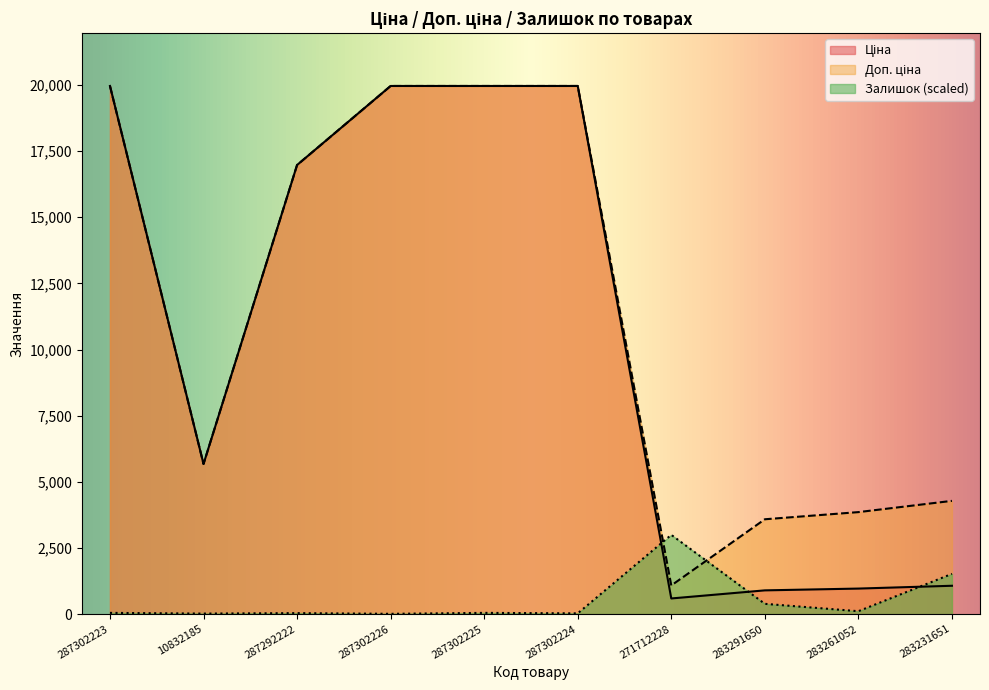

Which series has the largest total across all categories?

Доп. ціна